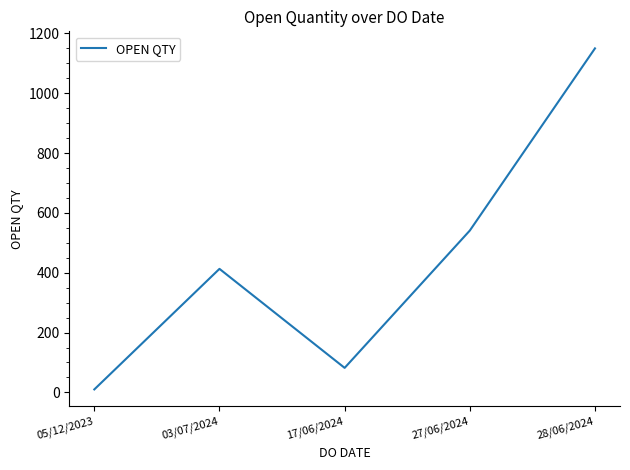

The value at 28/06/2024 is 263. True or false?

False